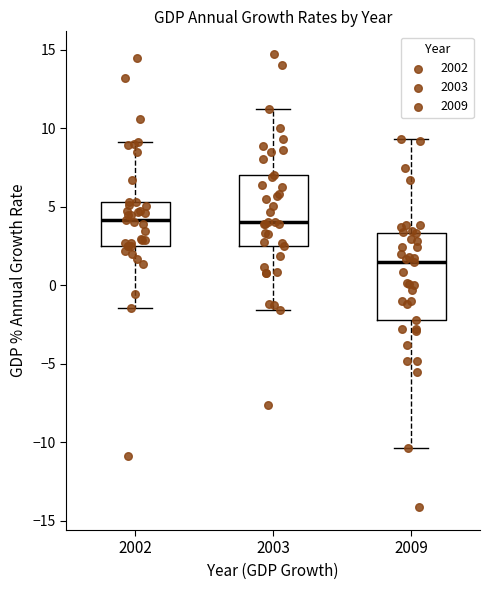

Where does the lower whisker of the box at x = 2003 end on the y-axis? The values are not printed on the chart, so give them approximately, as read against the axis.

-1.5